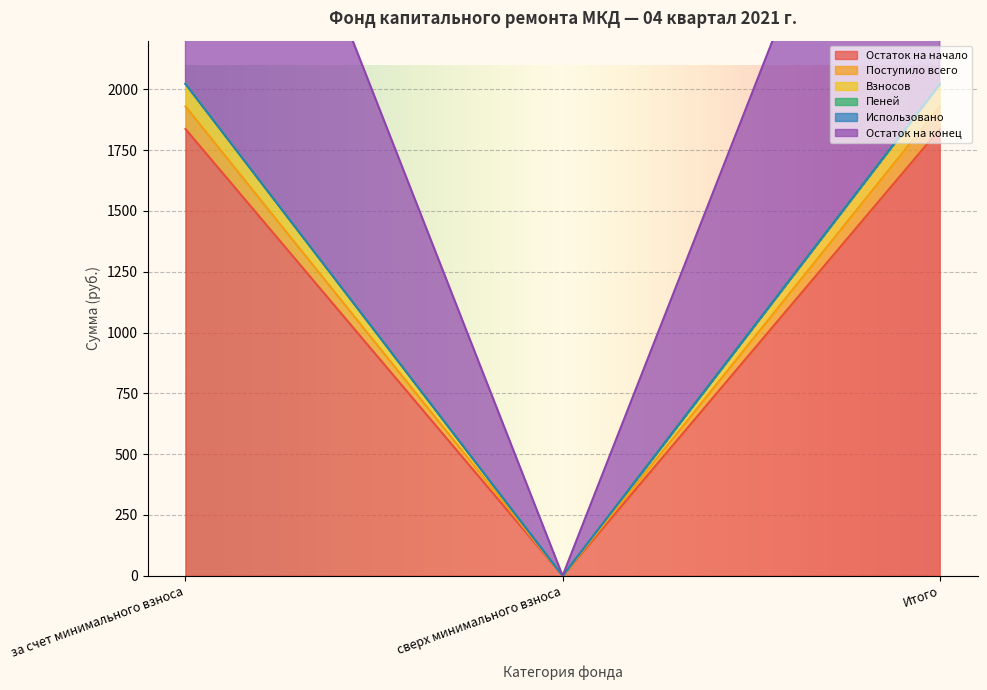

What is the total value across all series at за счет минимального взноса?

7811.3